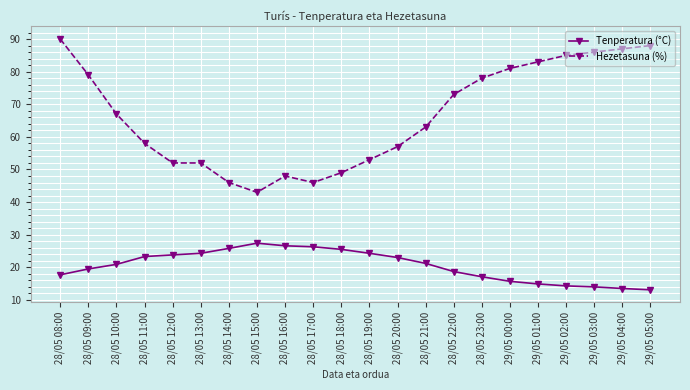

Count the number of data series in this chart.

2